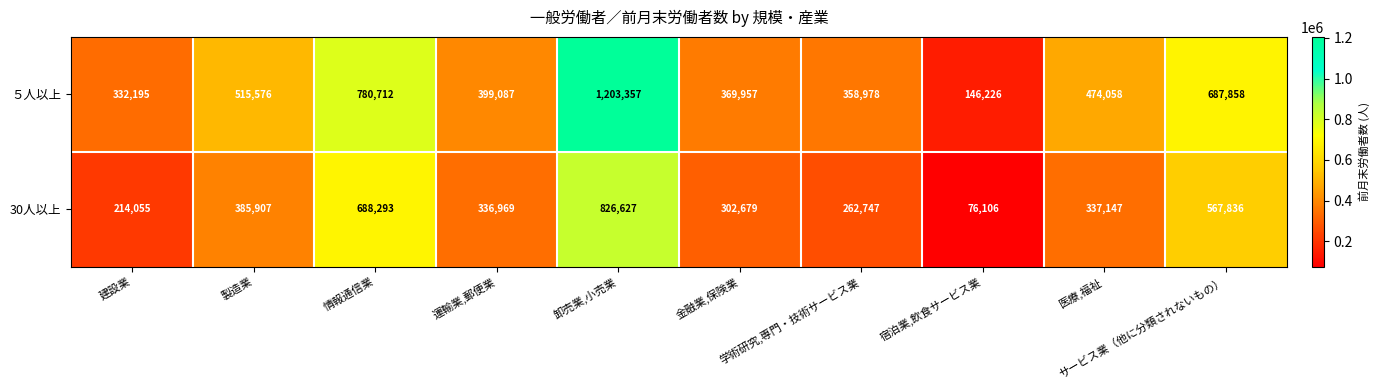

What is the highest value of the ５人以上 series?

1203357